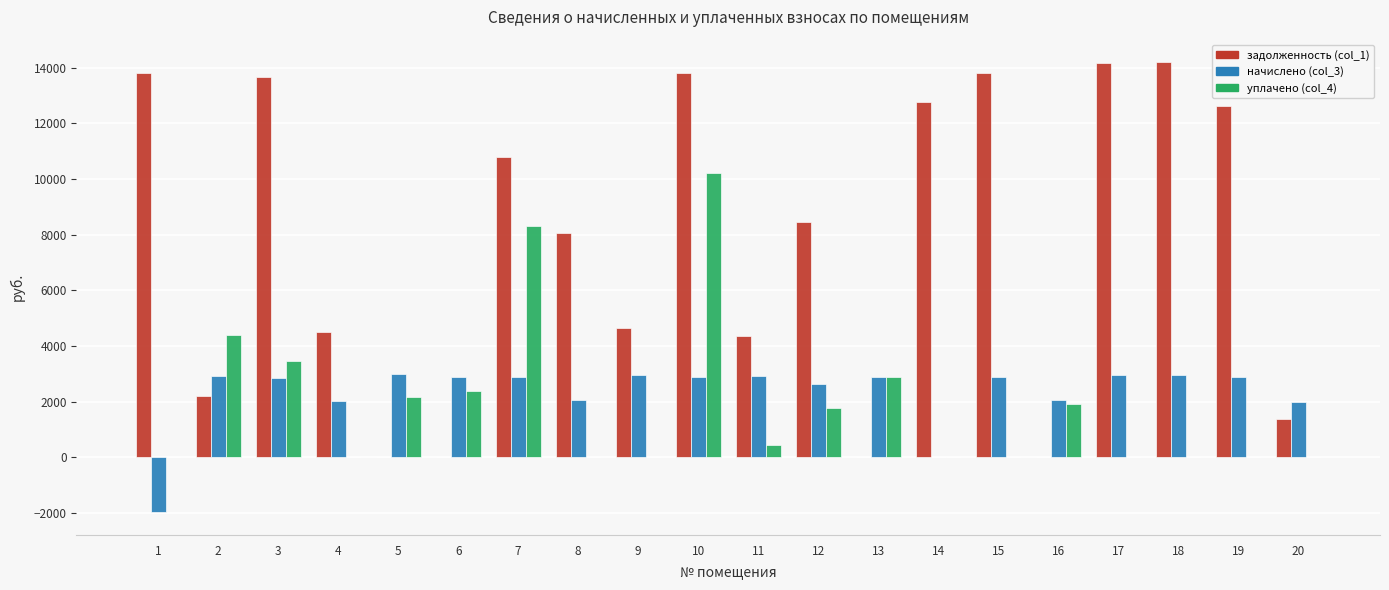

Are the bars grouped side by side (vs. stacked)?

Yes